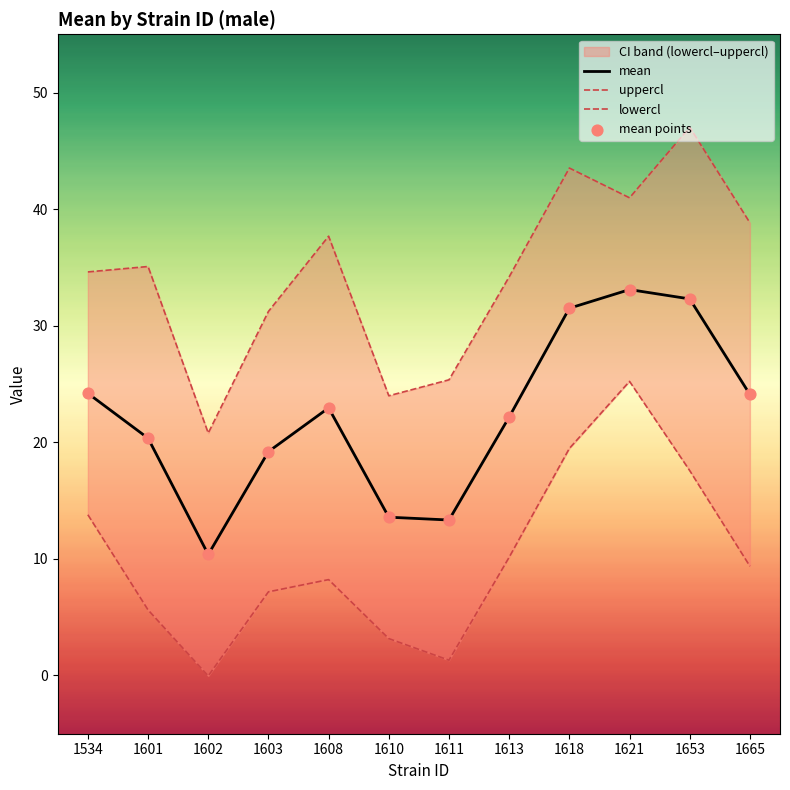

Which series has the largest total across all categories?

uppercl